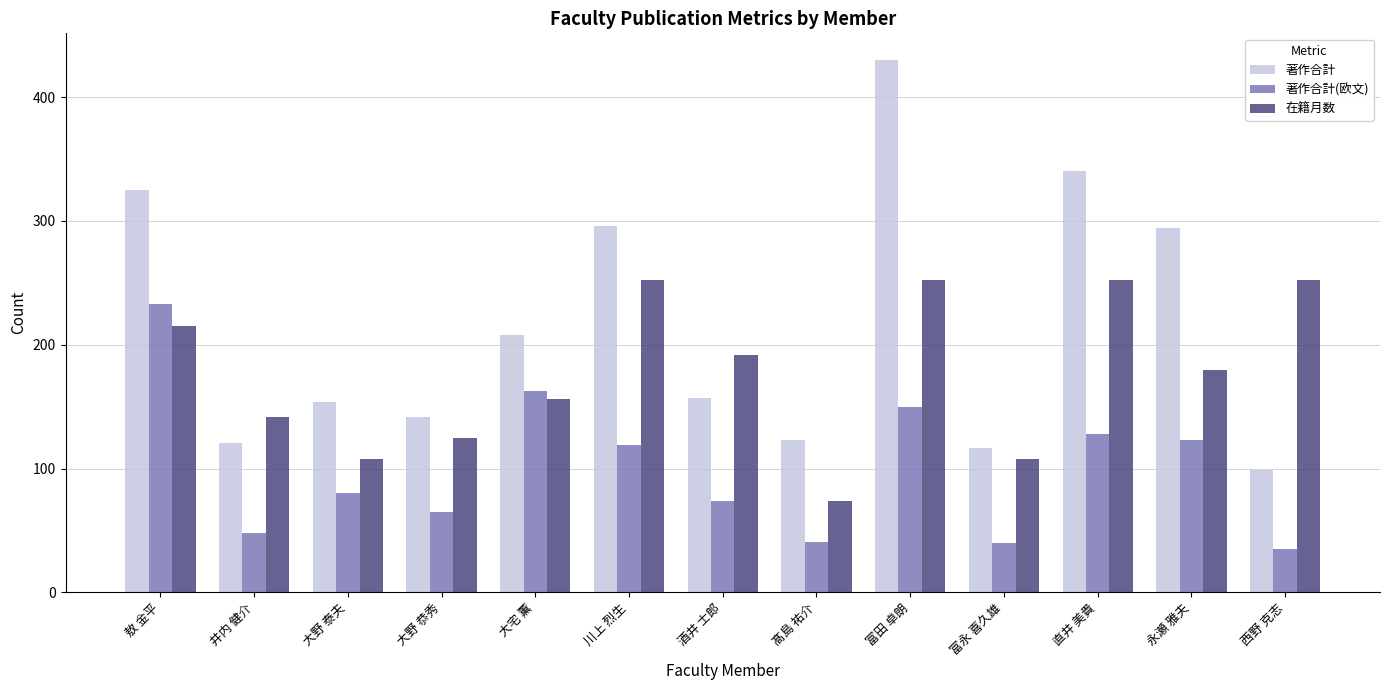

List the series in order of their overall mean, highest first.

著作合計, 在籍月数, 著作合計(欧文)